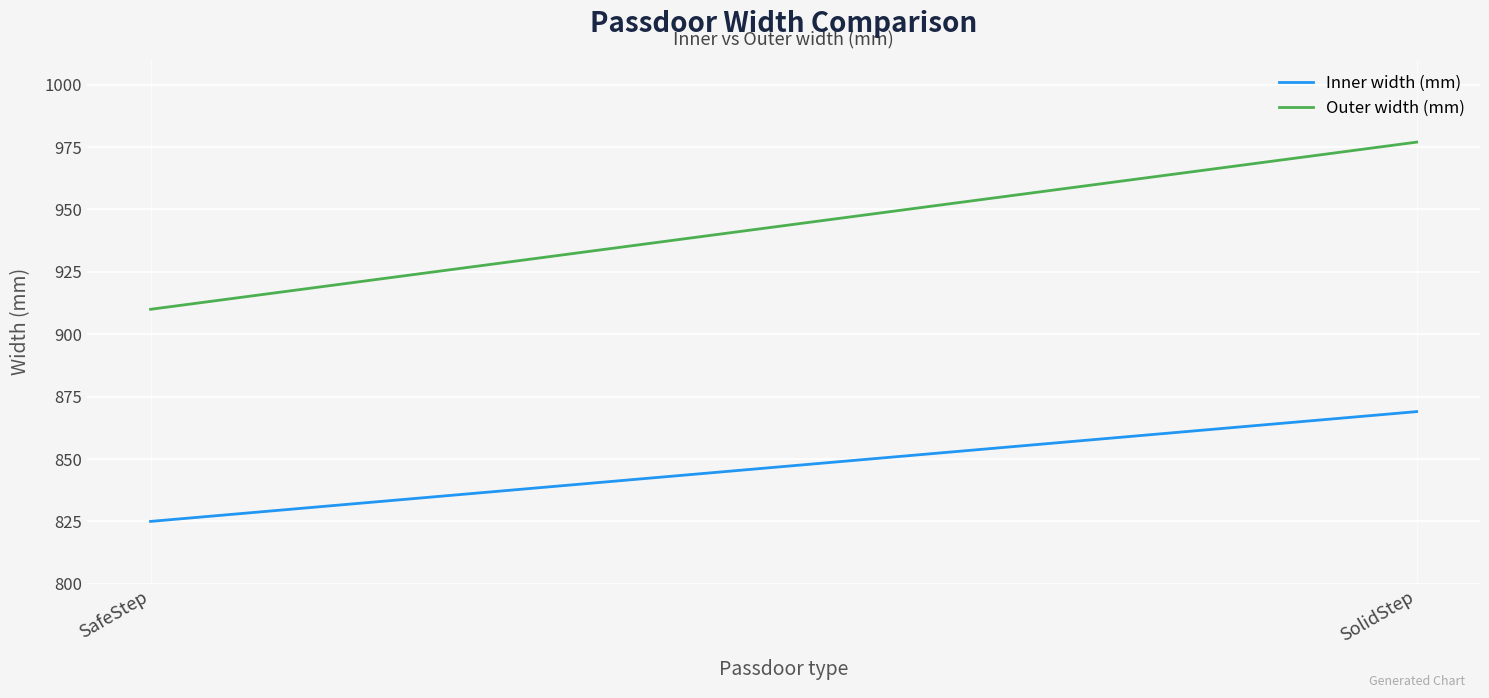

How many data points in Outer width (mm) are less than 977?

1